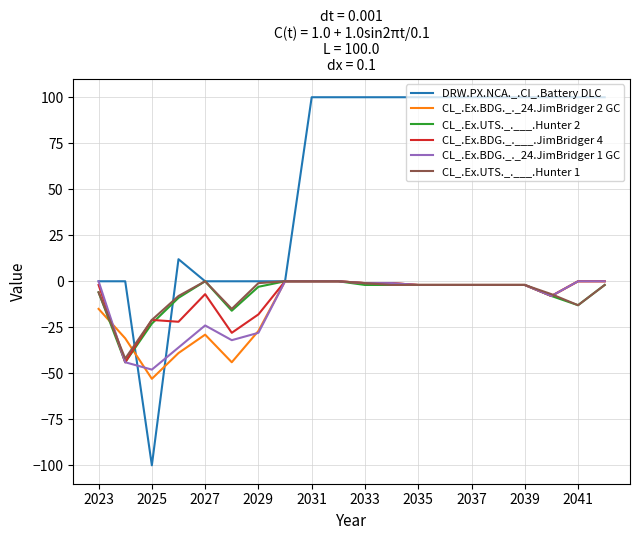

Which series has the largest total across all categories?

DRW.PX.NCA._.CI_.Battery DLC